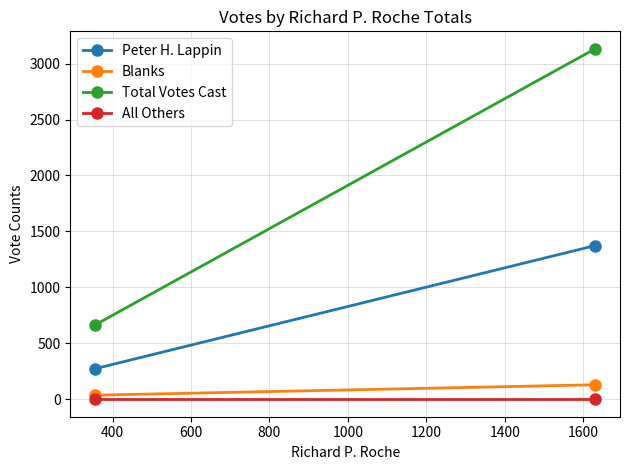

How many Total Votes Cast values are between 665 and 3132?

2